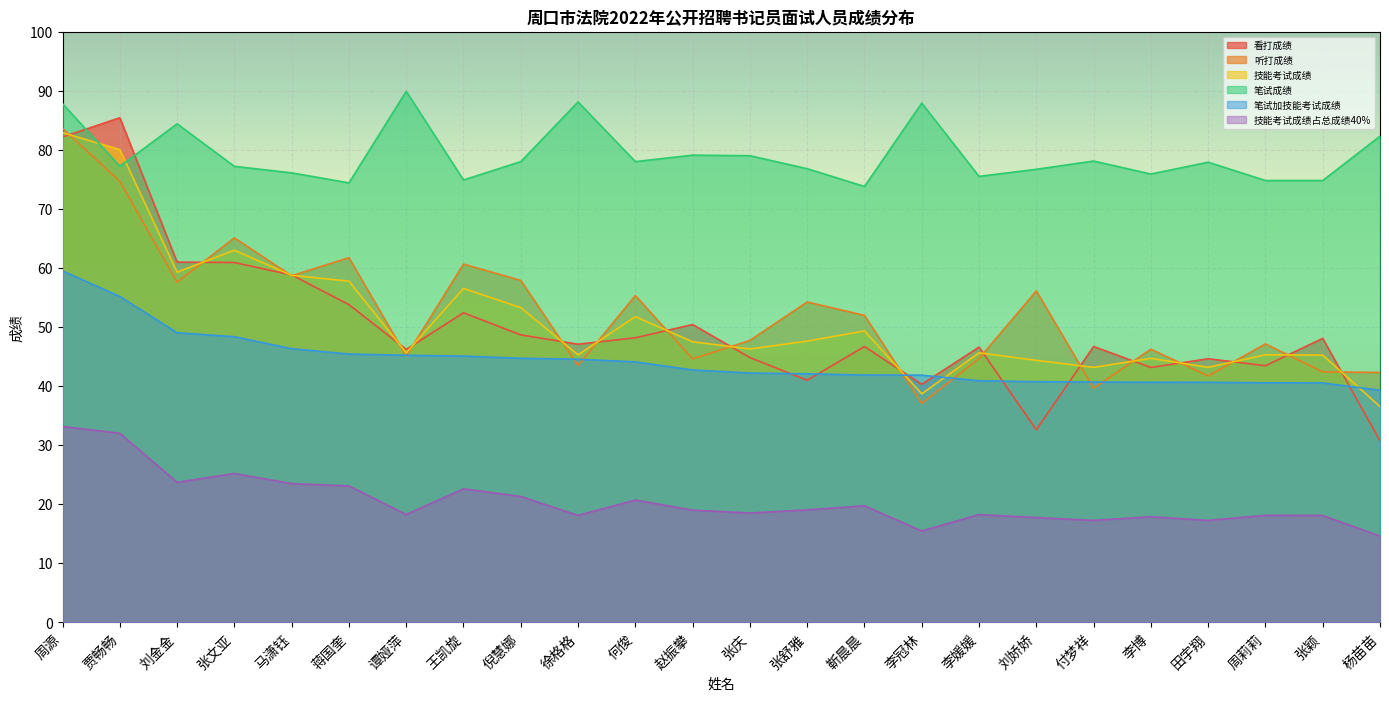

What is the label of the 8th point from the left?

王凯旋